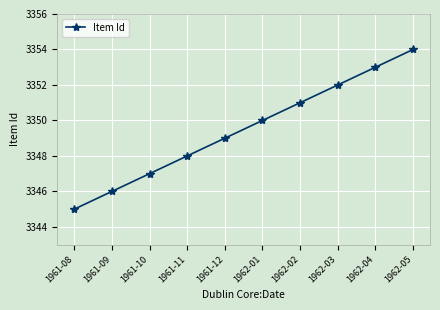

Does the chart have visible grid lines?

Yes